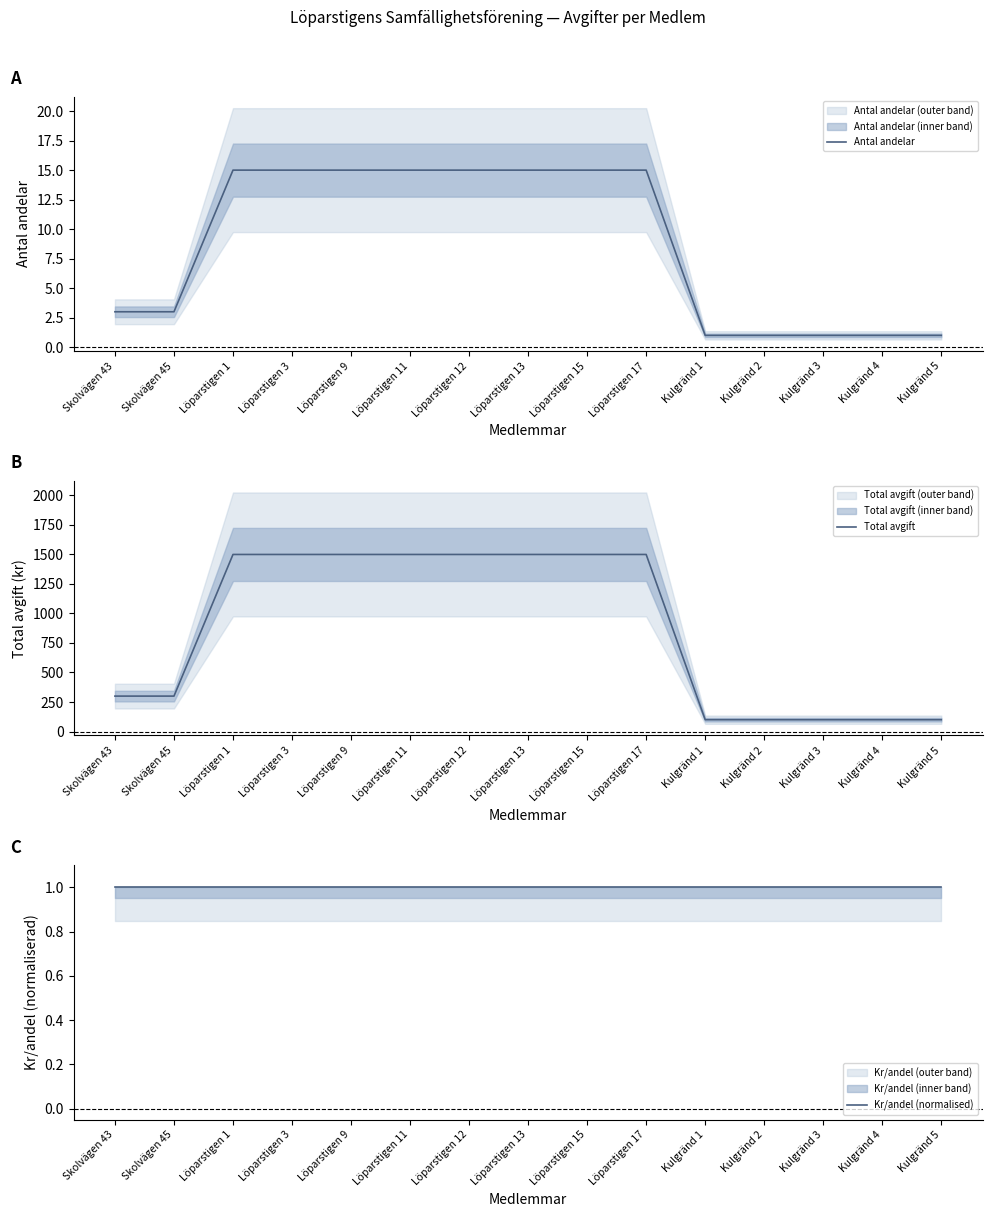

What is the label of the 7th point from the right?

Löparstigen 15